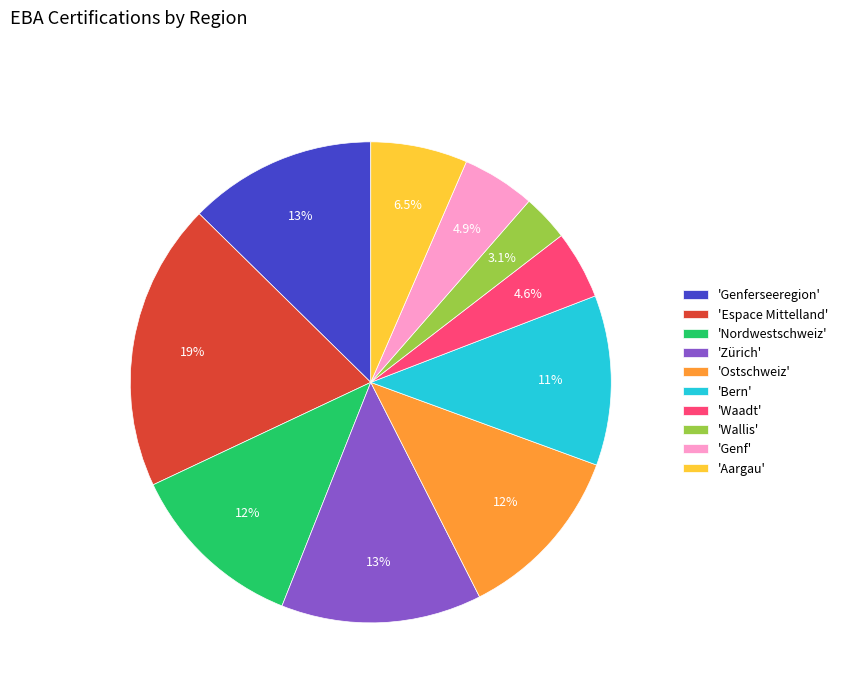

How much of the chart is everything except 'Espace Mittelland'?

80.6%